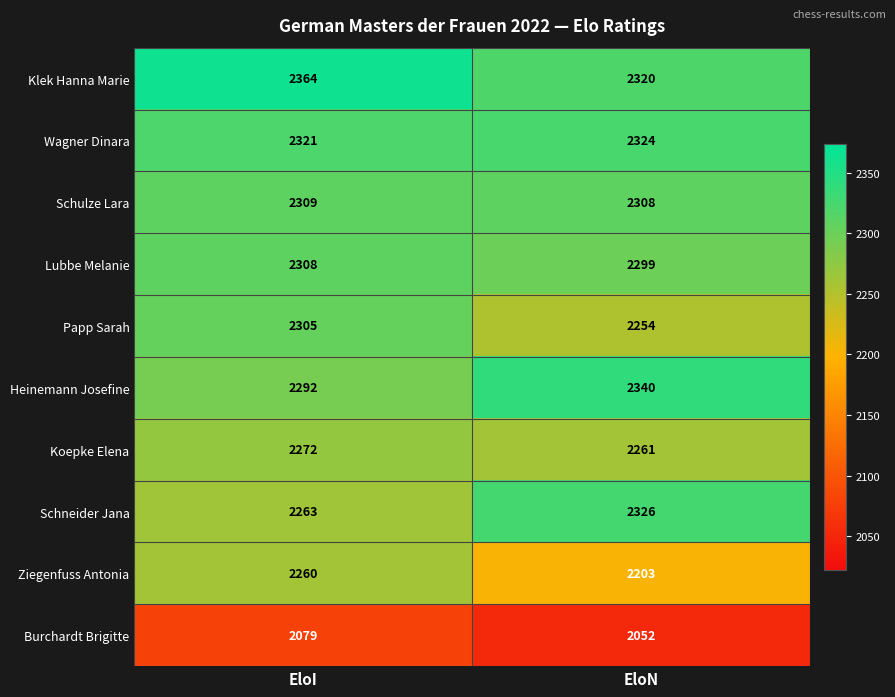

Read the Heinemann Josefine value at EloI, to the nearest 10.

2290